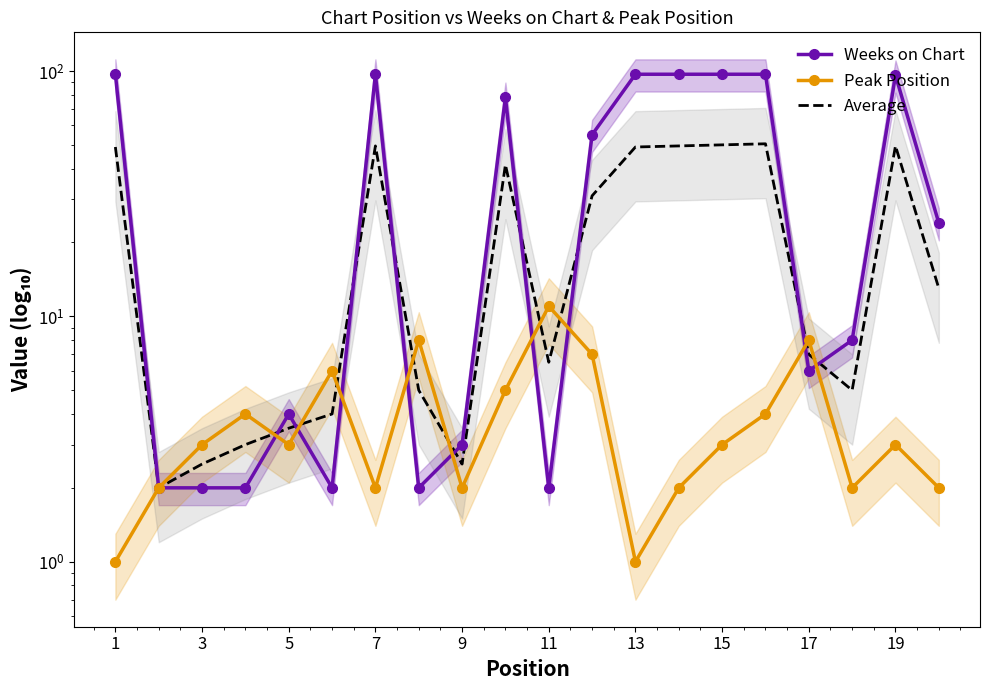

What is the spread (max minus min) of values at 1?

96.0